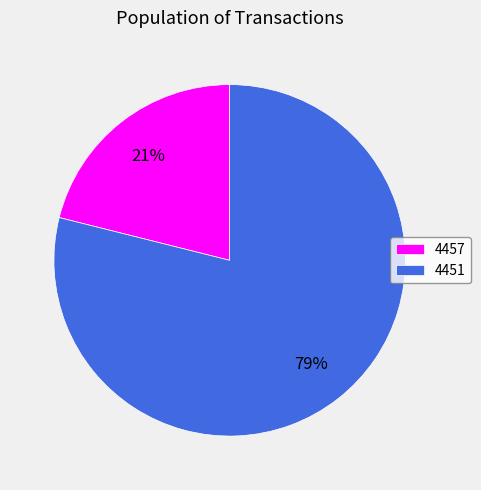

What is the majority slice?

4451